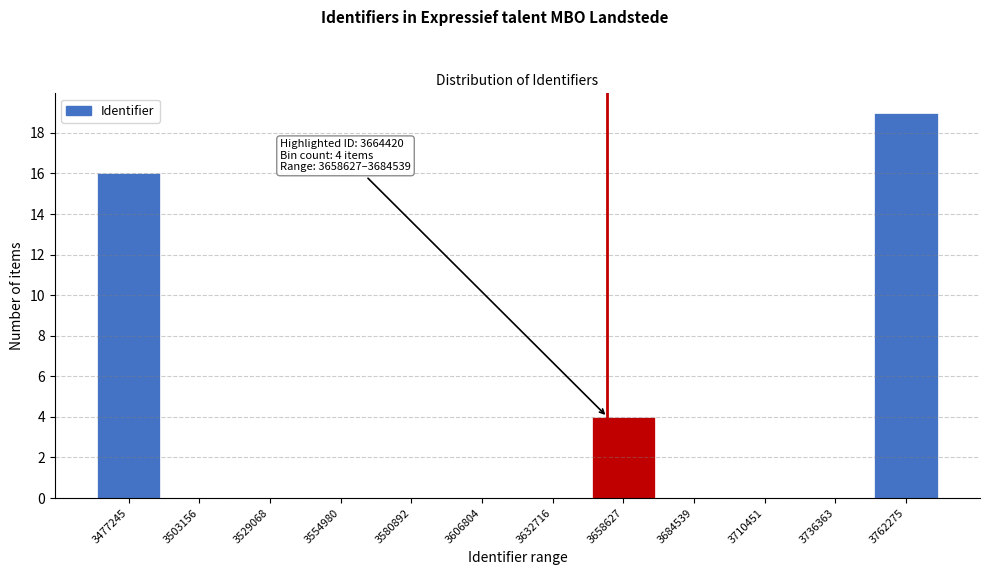

Reading left to right, extract all data points from this chart.

3477245=16	3503156=0	3529068=0	3554980=0	3580892=0	3606804=0	3632716=0	3658627=4	3684539=0	3710451=0	3736363=0	3762275=19